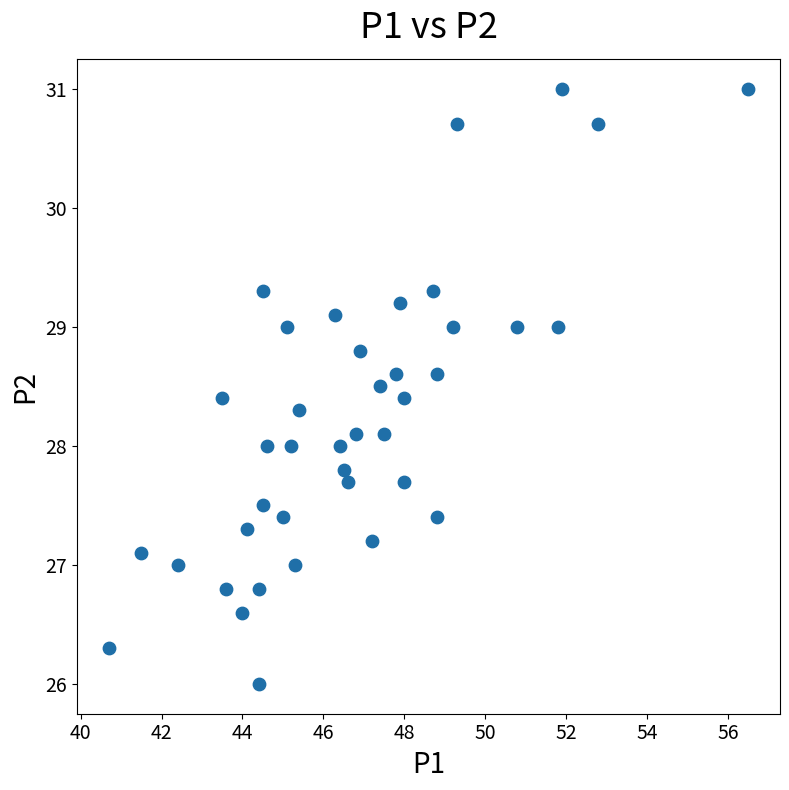

What is the range of Y values (max minus min)?

5.0